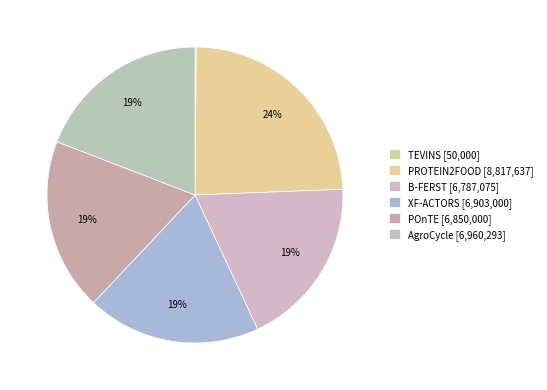

The XF-ACTORS slice represents 19% of the pie. True or false?

True